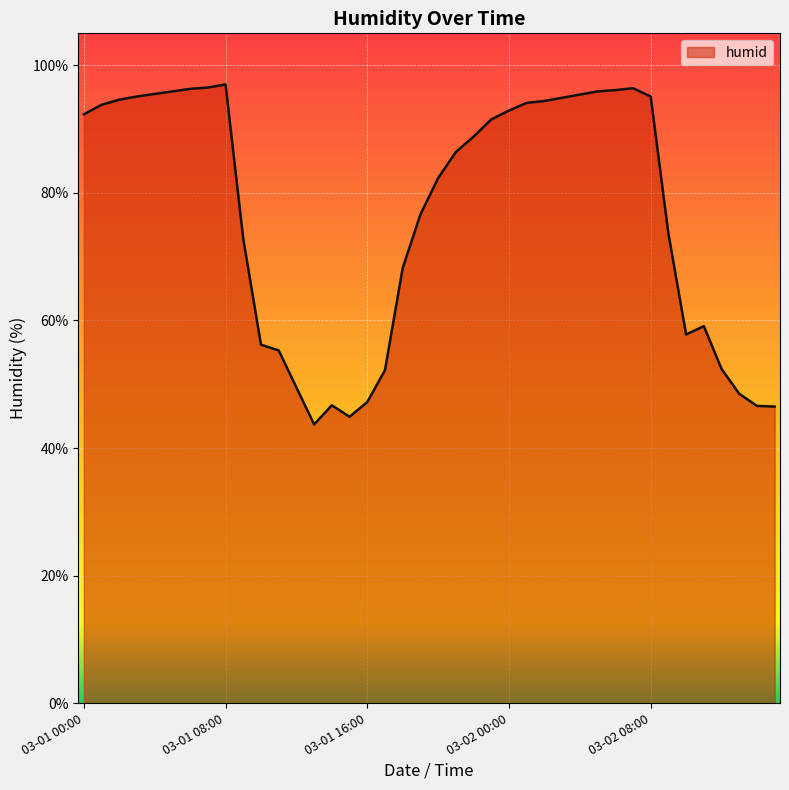

What is the maximum value shown in the chart?

97.0